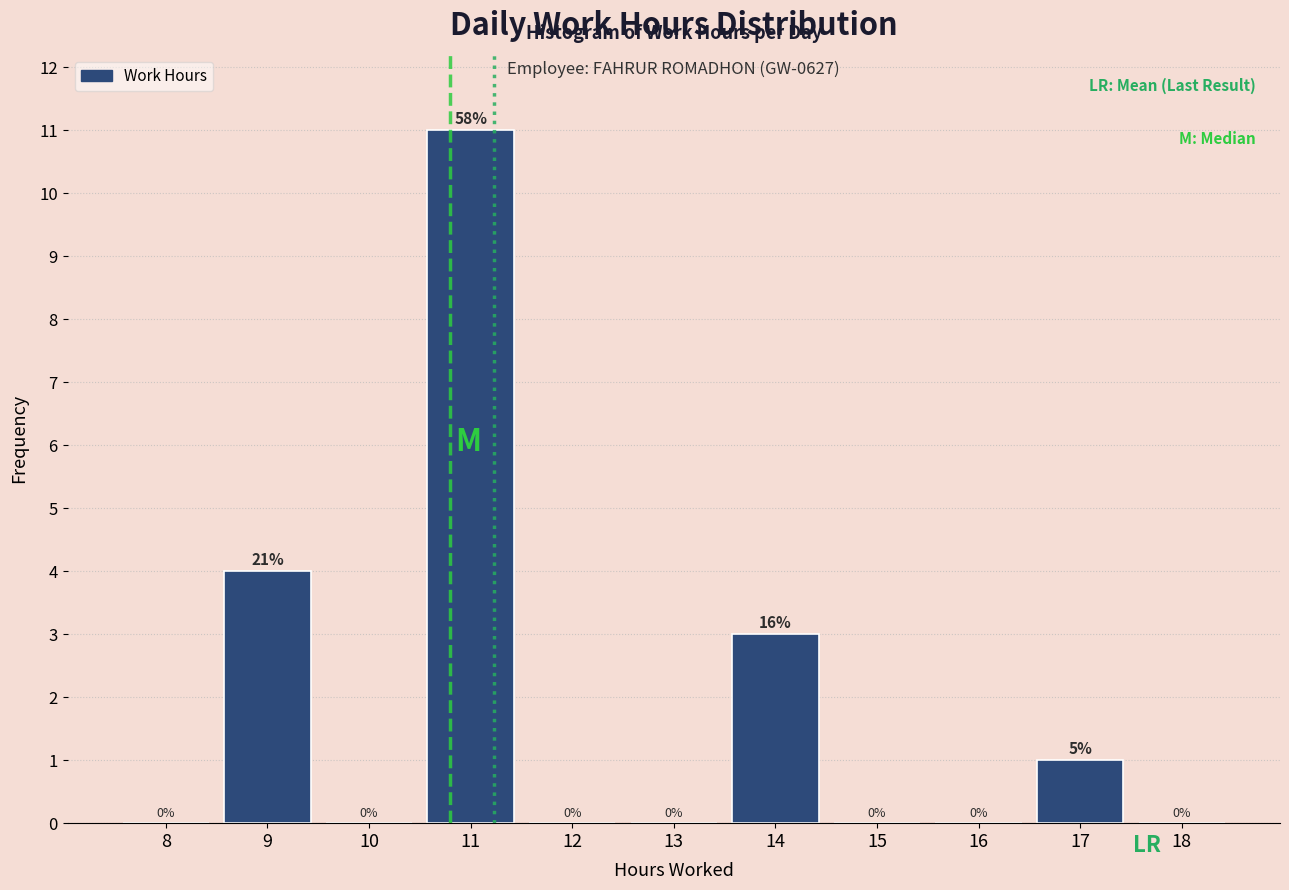

Reading left to right, list all the values displayed in this chart.

8=0	9=4	10=0	11=11	12=0	13=0	14=3	15=0	16=0	17=1	18=0